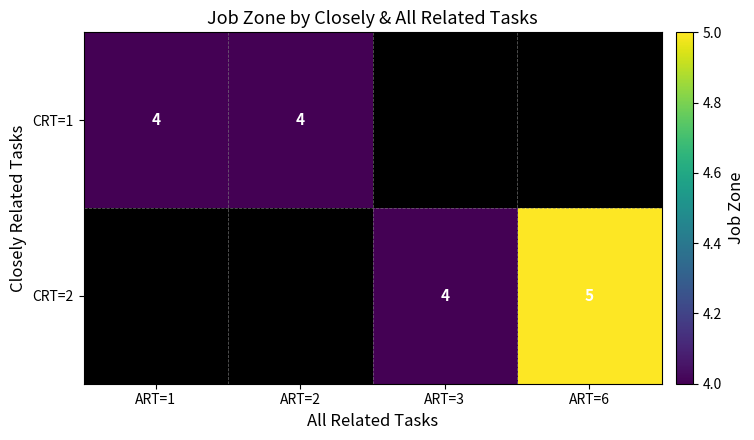

True or false: CRT=1 has a value of 4 at ART=2.

True